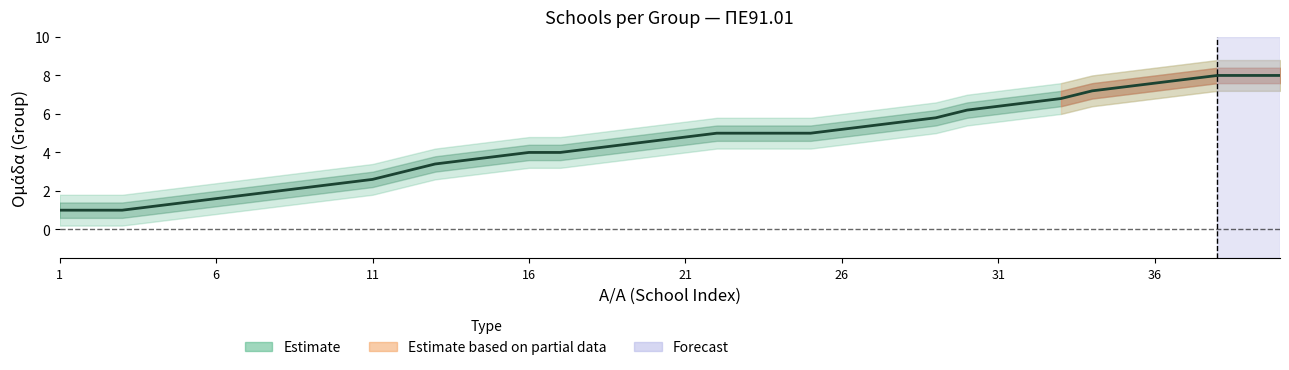

Does the chart display data point markers on the line(s)?

No